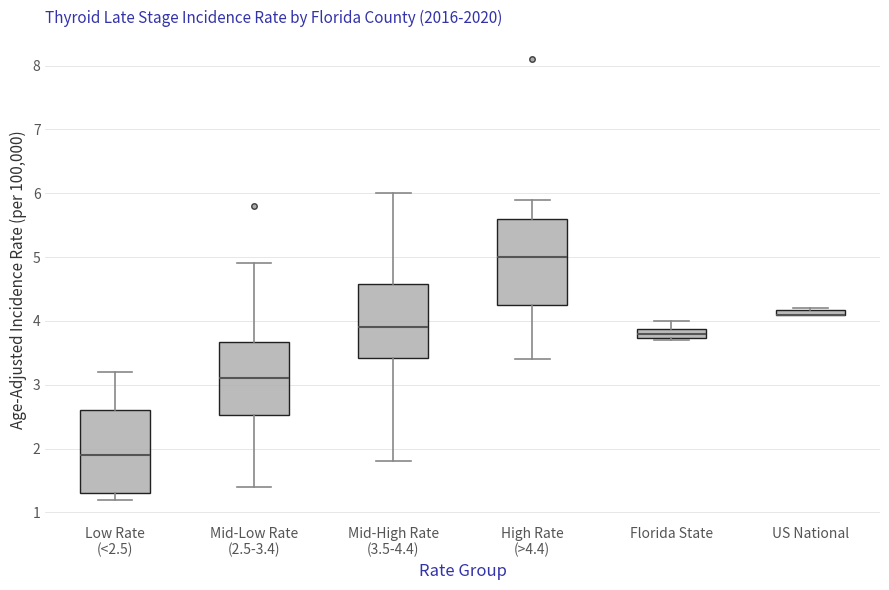

Where does the median line of the box for Low Rate (<2.5) sit on the y-axis? The values are not printed on the chart, so give them approximately, as read against the axis.

1.9